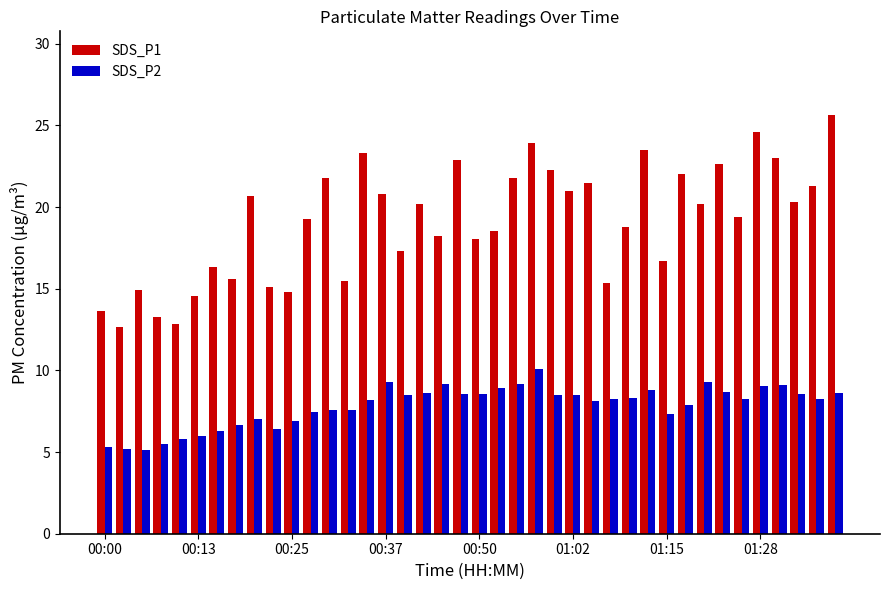

What is the sum of all SDS_P2 values?

313.3